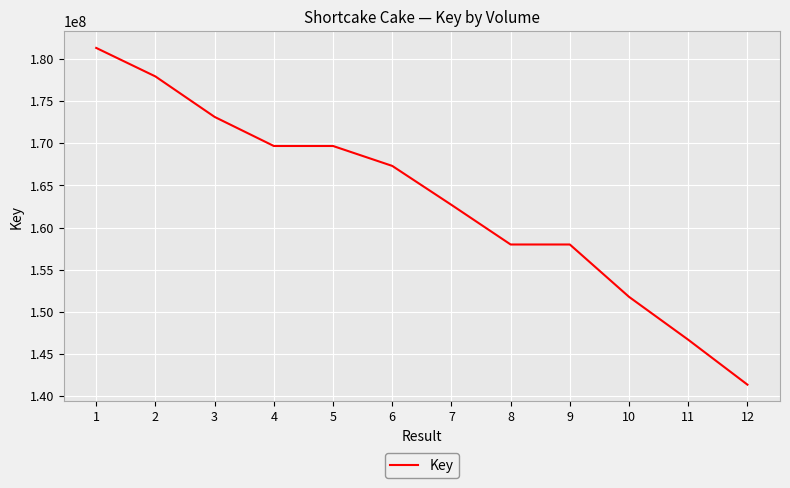

What is the approximate value at 3?

173113380